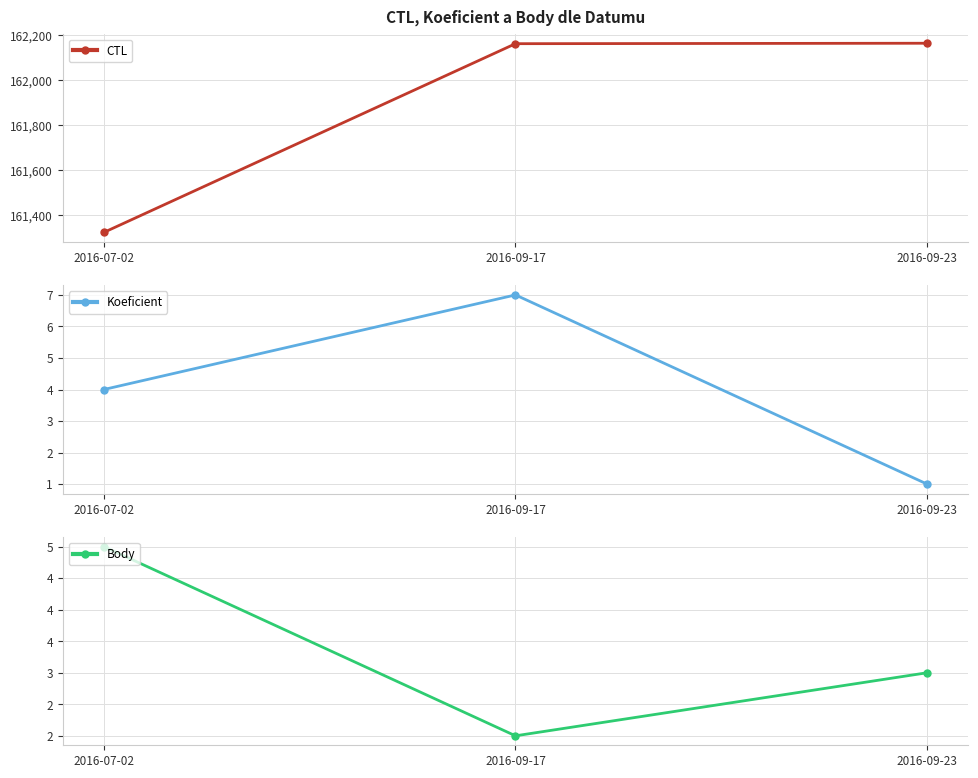

At which label is Body closest to 3?

2016-09-23